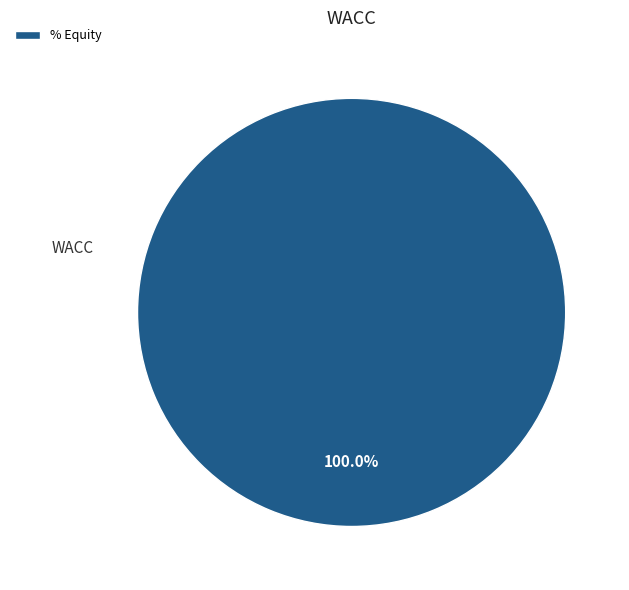

Which category accounts for the majority?

% Equity